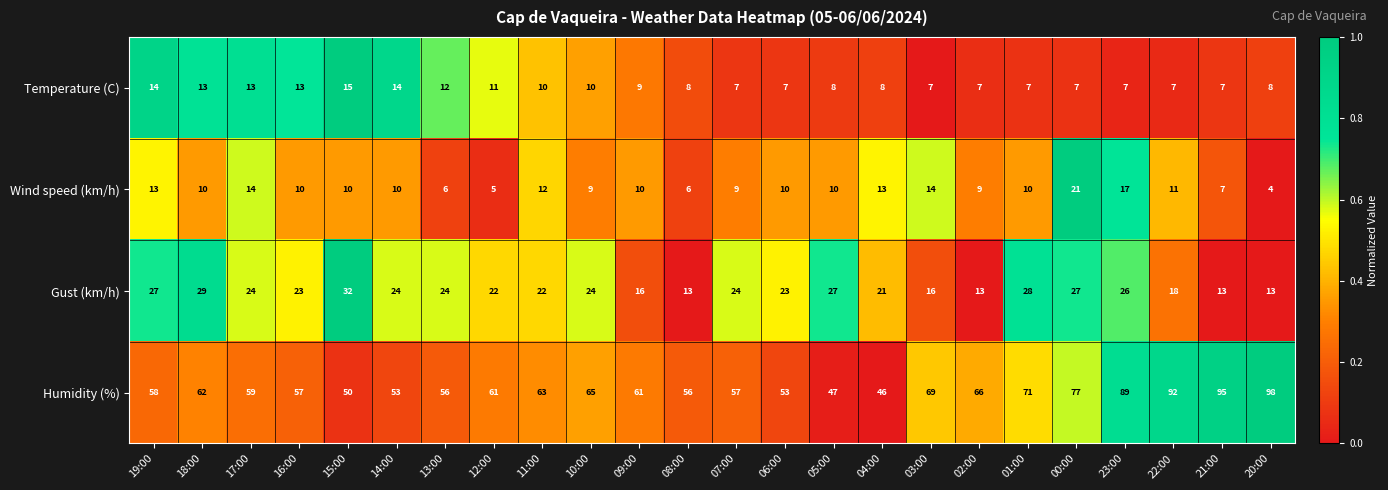

How many distinct data groups are displayed?

4